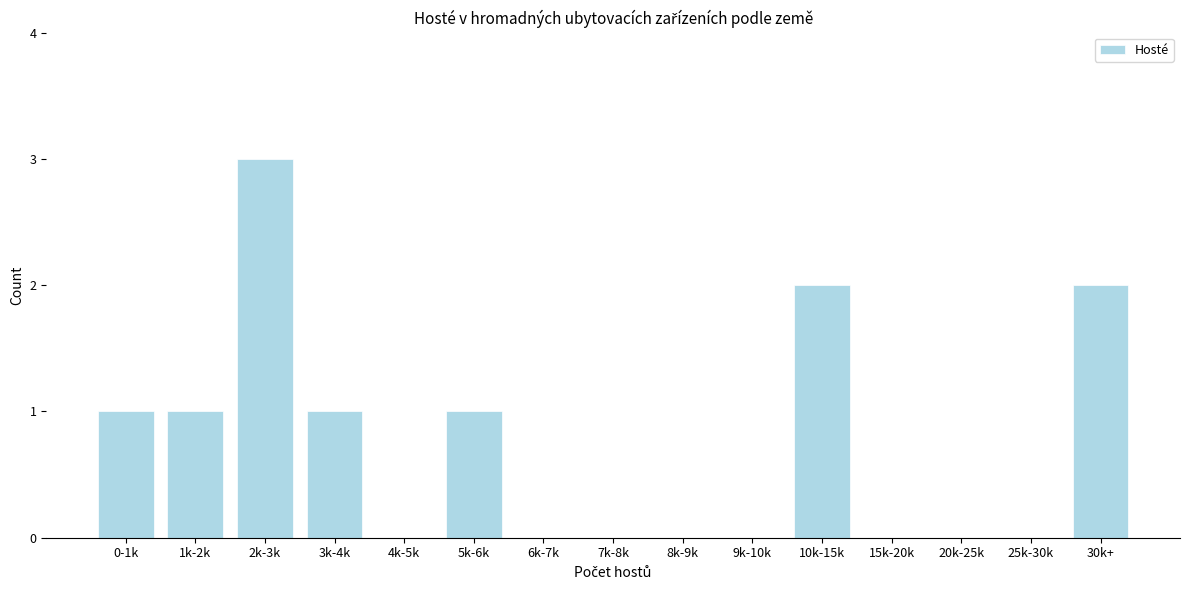

Reading left to right, list all the values displayed in this chart.

0-1k=1	1k-2k=1	2k-3k=3	3k-4k=1	4k-5k=0	5k-6k=1	6k-7k=0	7k-8k=0	8k-9k=0	9k-10k=0	10k-15k=2	15k-20k=0	20k-25k=0	25k-30k=0	30k+=2